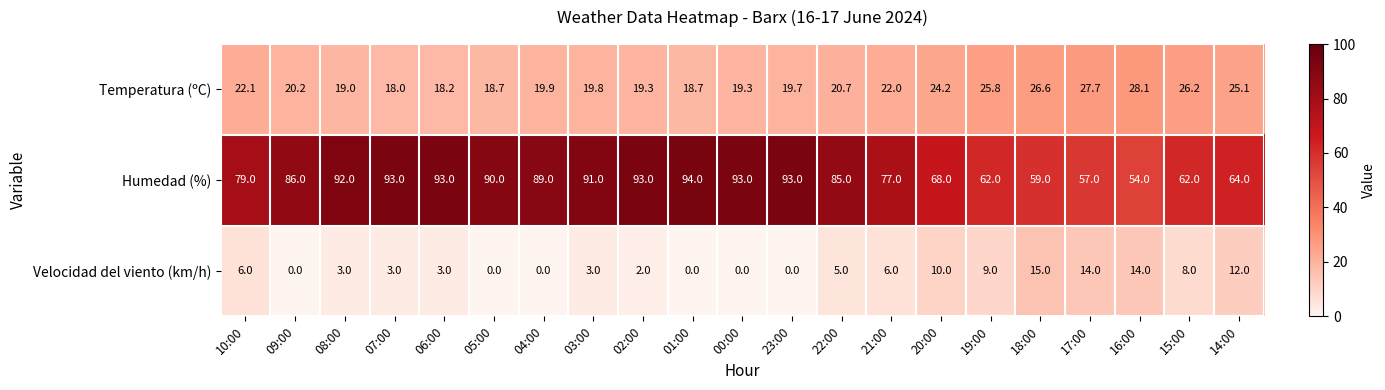

Which series has the largest range (max minus min)?

Humedad (%)